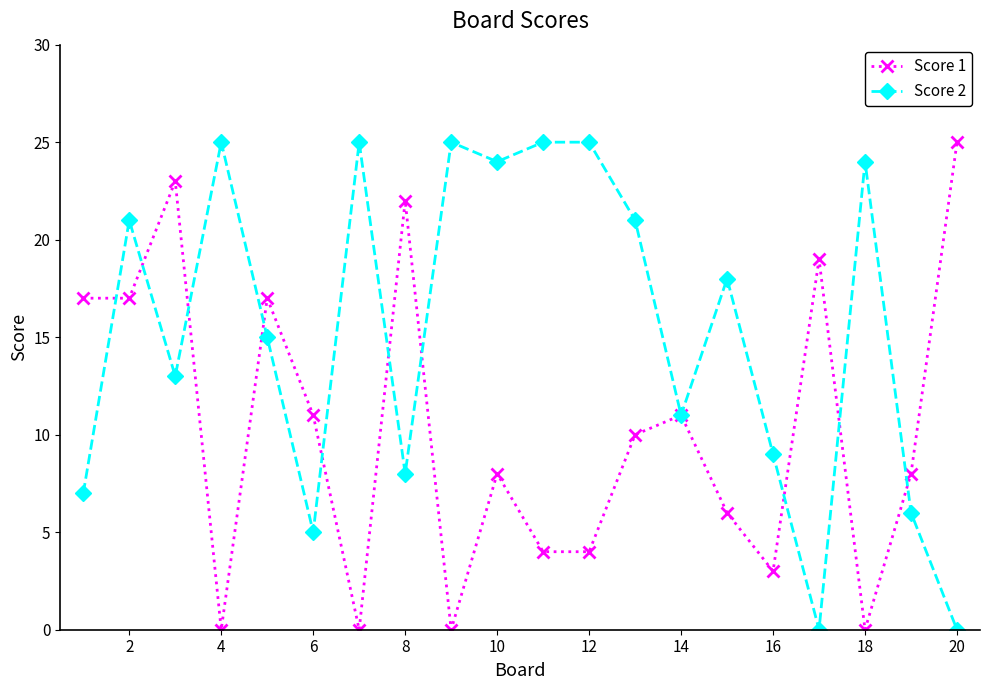

Rank the series by their average value, from highest to lowest.

Score 2, Score 1